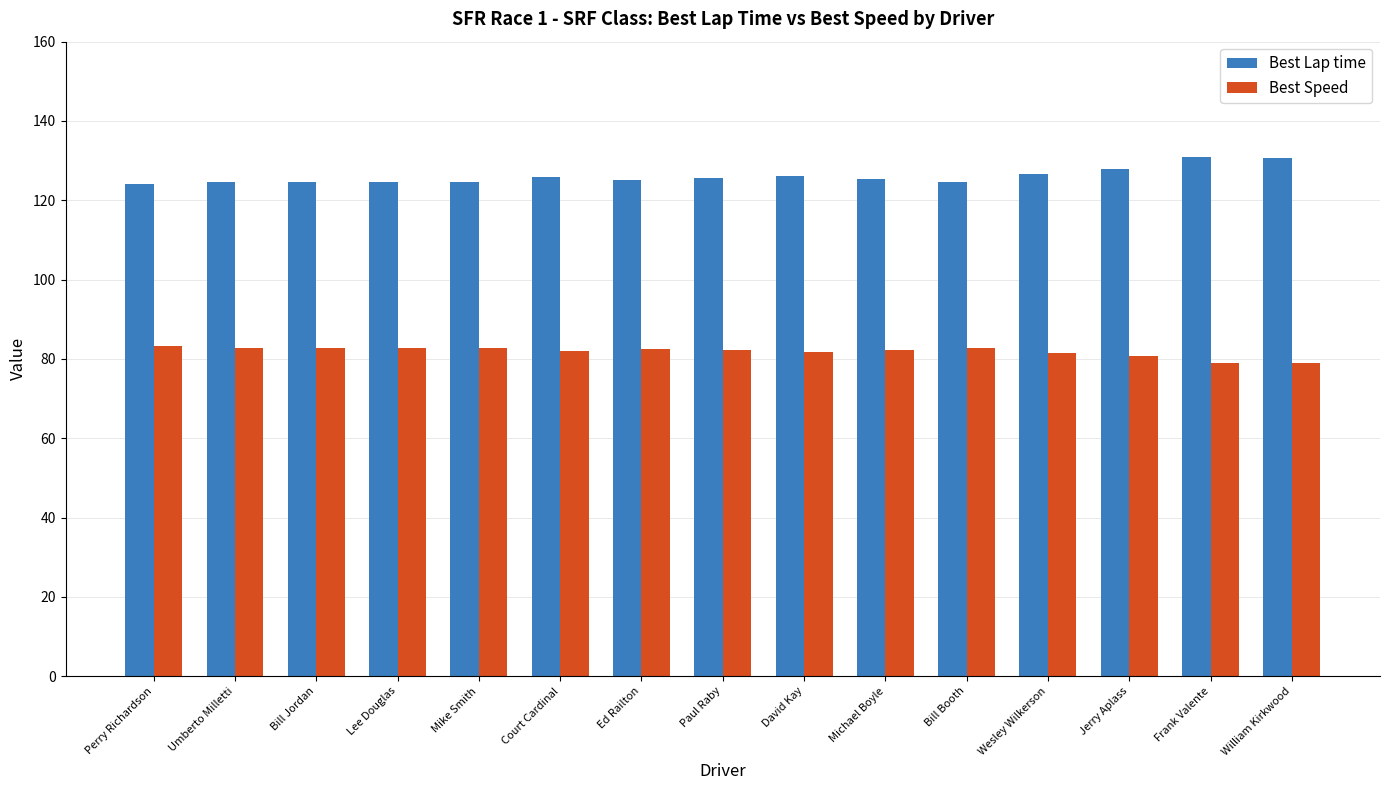

What is the sum of the Best Speed values at Court Cardinal and Mike Smith?

164.8